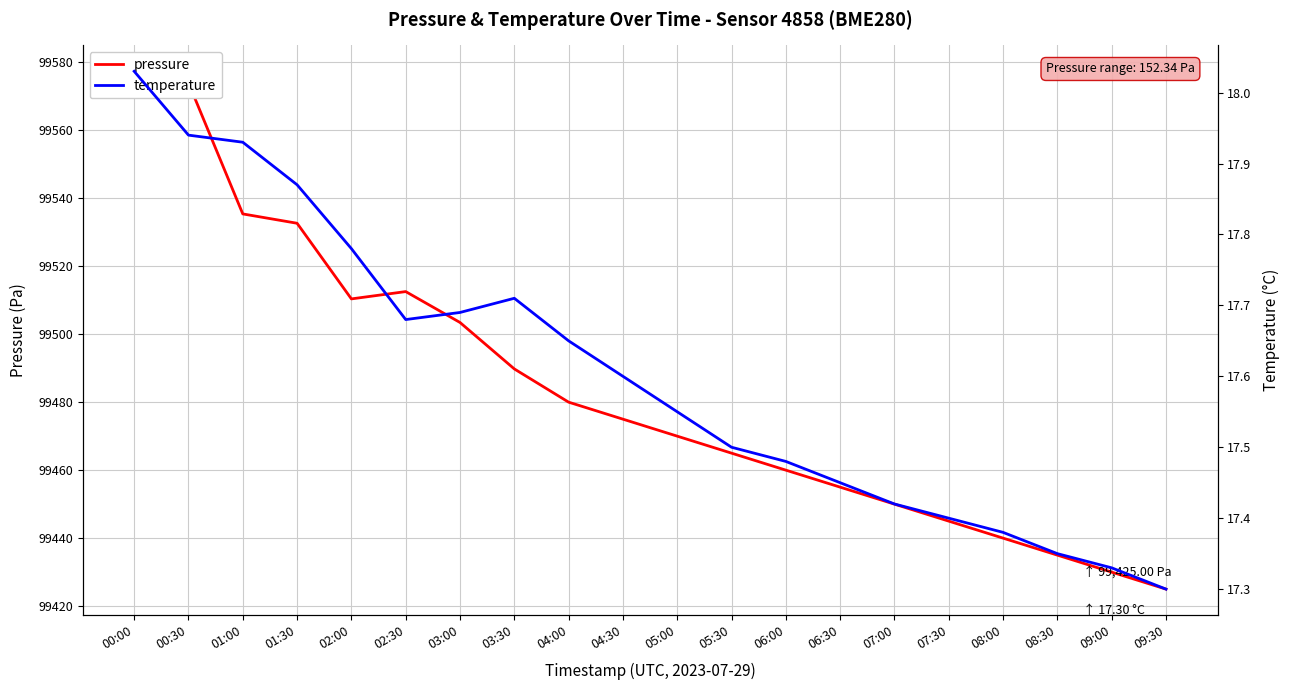

What is the total value across all series at 00:30?

99591.9